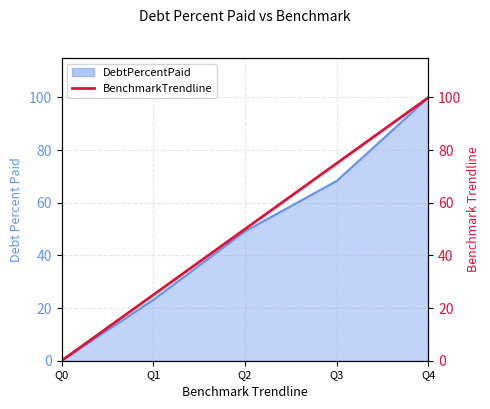

Where does the data first go above 50?

Q3